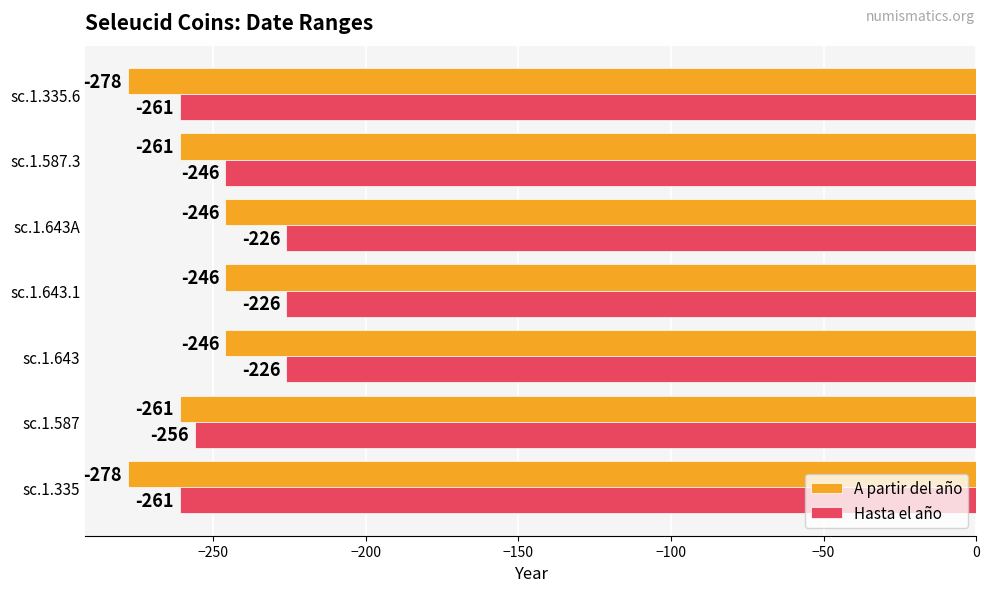

What are all the series names shown in the legend?

A partir del año, Hasta el año